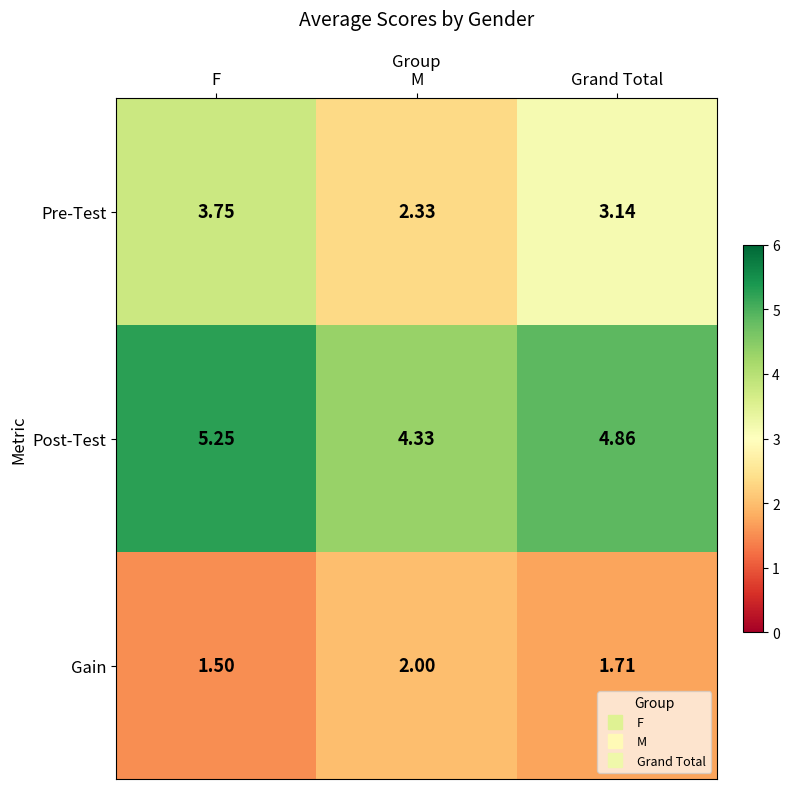

Rank the series at M from lowest to highest value.

Gain, Pre-Test, Post-Test